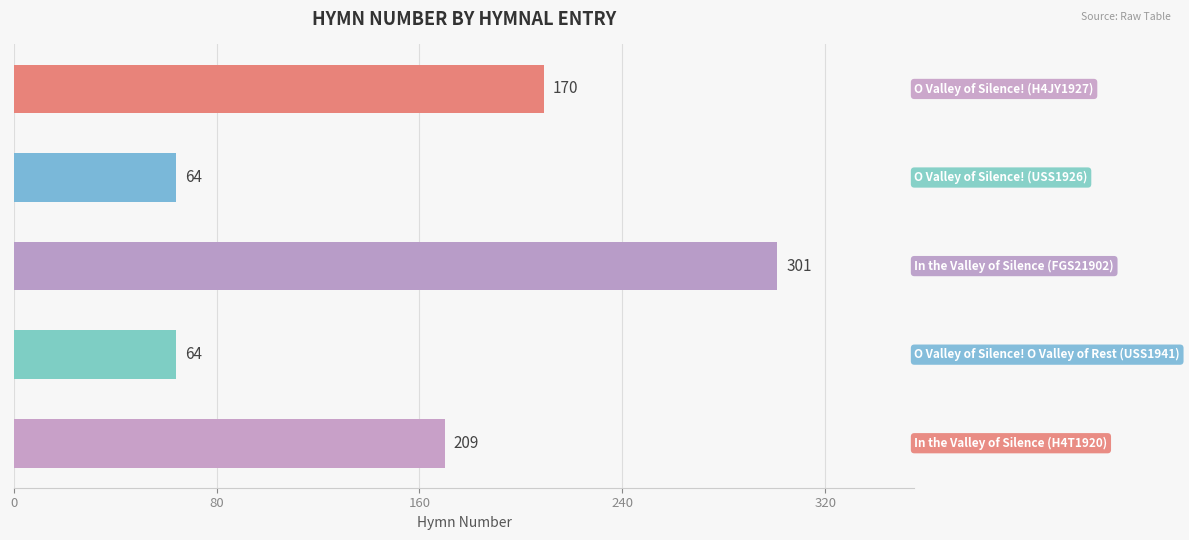

What is the greatest value displayed?

301